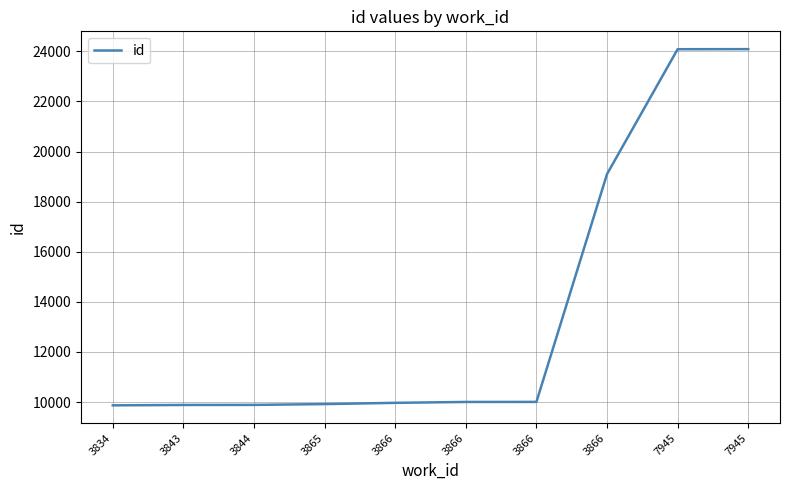

What is the difference between the maximum and minimum values?

14219